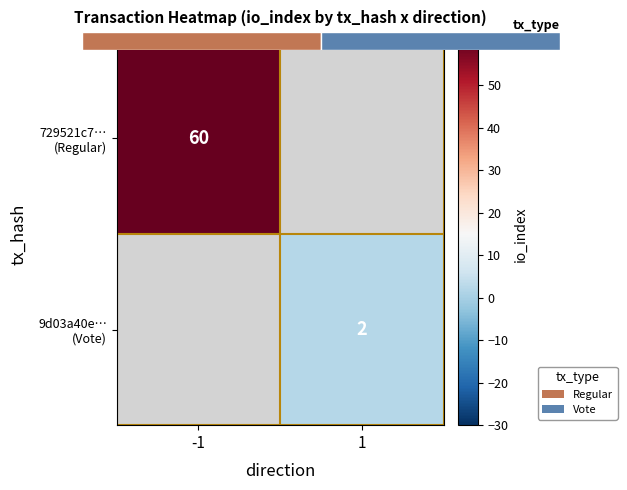

The value of 9d03a40e… (Vote) at 1 is 2.0. True or false?

True